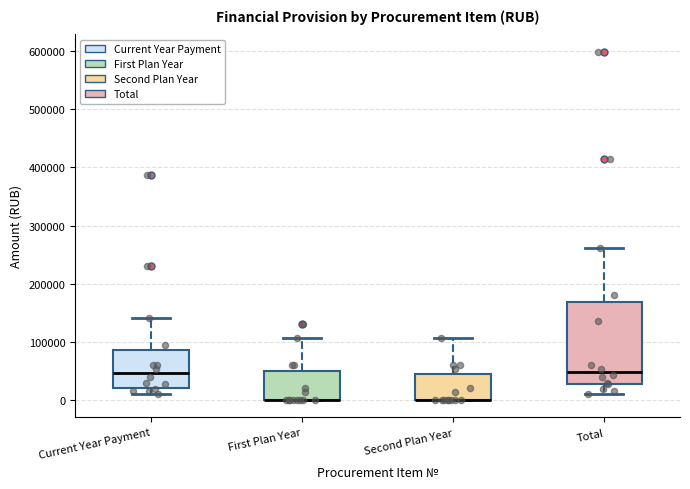

Reading left to right, read every box against the y-axis: the position of its median line, the range the box covers, and the ends of its whiskers. The values are not printed on the chart, so give them approximately, as read against the axis.

Current Year Payment: median 50000, box 20000 to 90000, whiskers 10000 to 140000
First Plan Year: median 0 (drawn on the box's lower edge), box 0 to 50000, whiskers 0 to 110000
Second Plan Year: median 0 (drawn on the box's lower edge), box 0 to 50000, whiskers 0 to 110000
Total: median 50000, box 30000 to 170000, whiskers 10000 to 260000